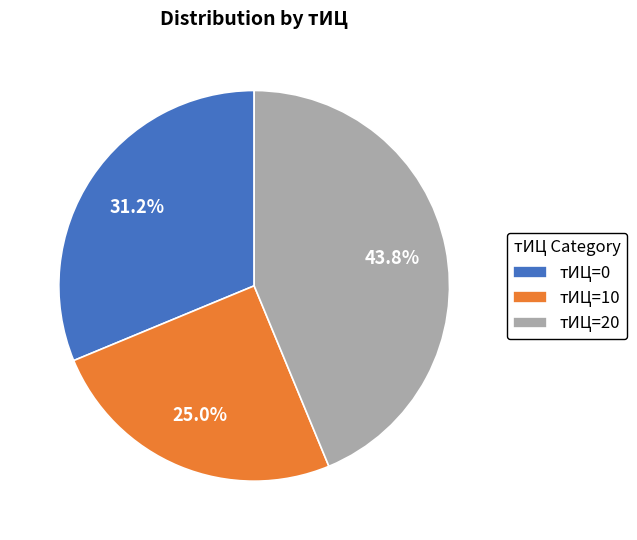

What portion of the pie excludes тИЦ=10?

75.0%